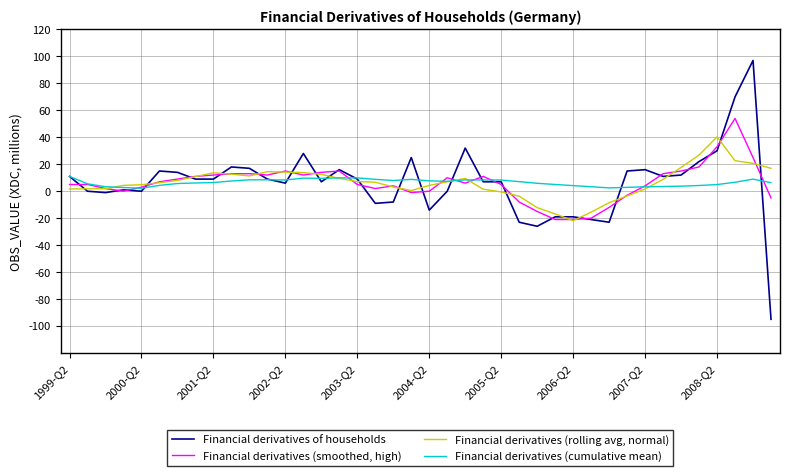

List the series in order of their peak value, lowest first.

Financial derivatives (cumulative mean), Financial derivatives (rolling avg, normal), Financial derivatives (smoothed, high), Financial derivatives of households